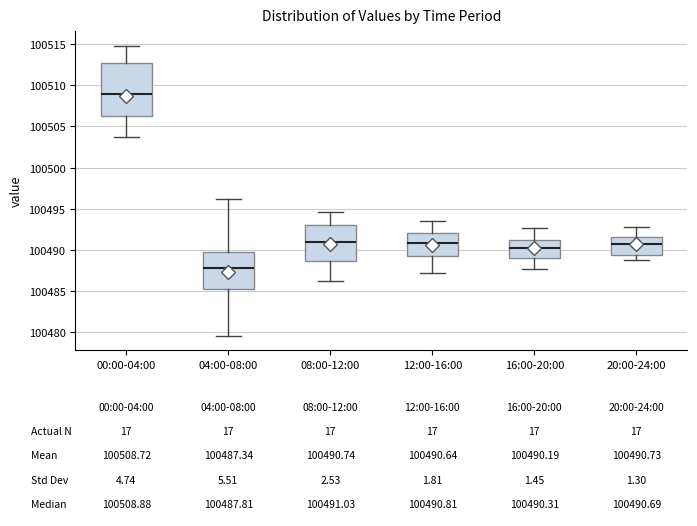

Which box's median line is the highest?

00:00-04:00